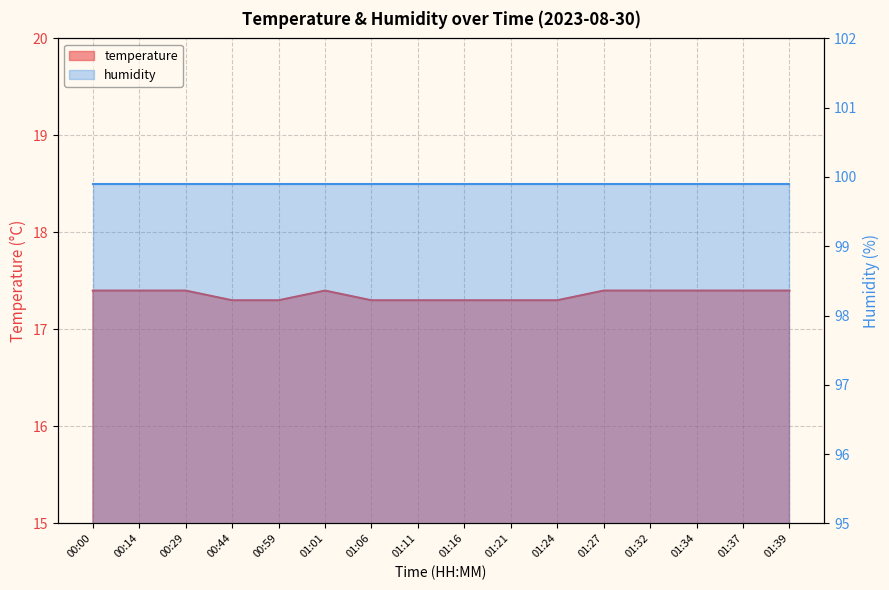

At which category does the data reach its first local peak?

01:01